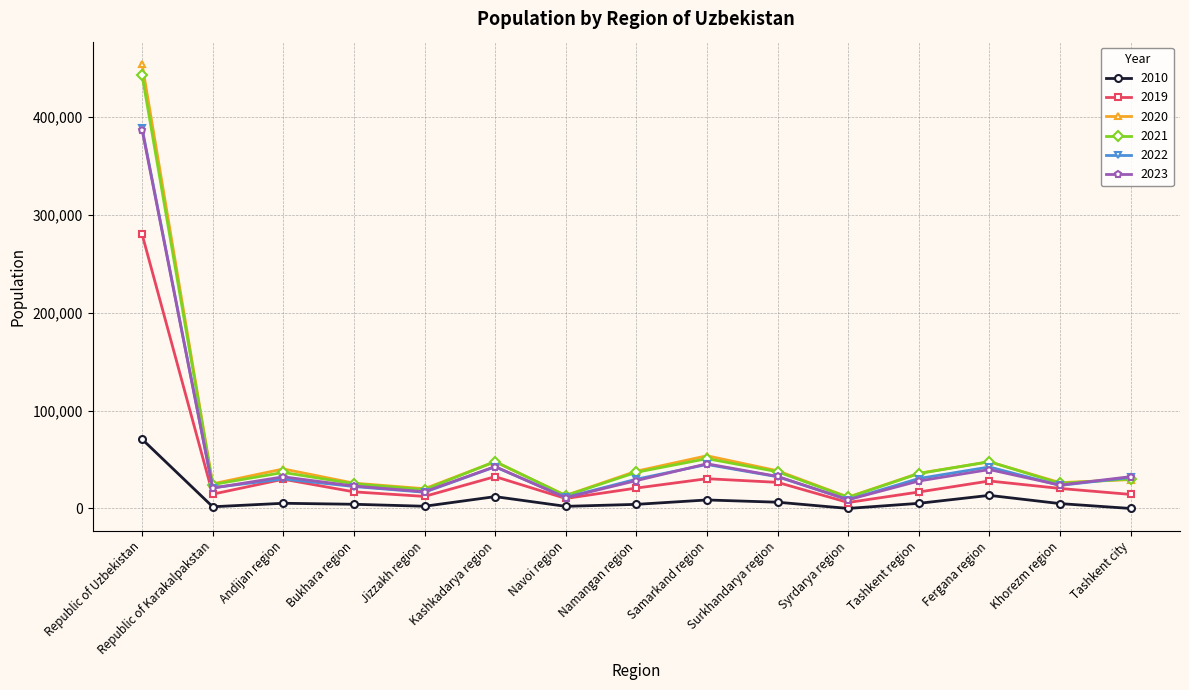

True or false: 2019 has more than 2 interior local peaks.

True